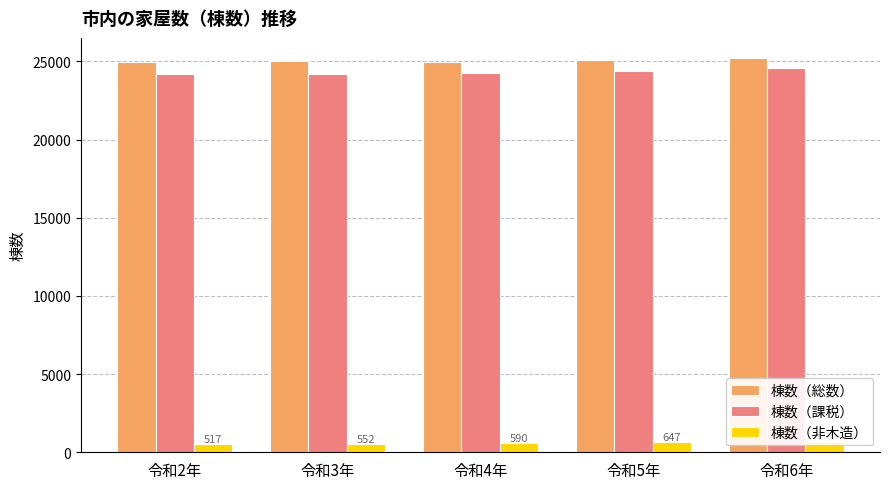

What is the label of the 2nd bar from the right?

令和5年